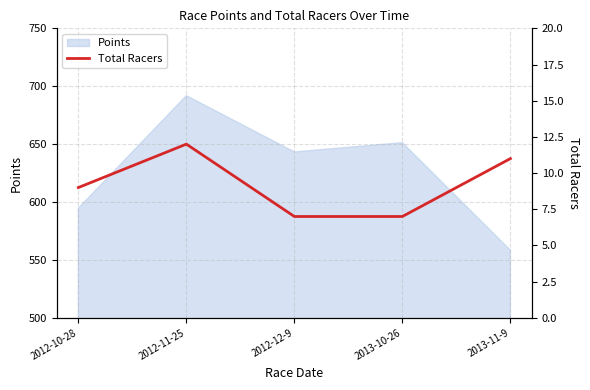

True or false: the data shows 9 at 2012-10-28.

True